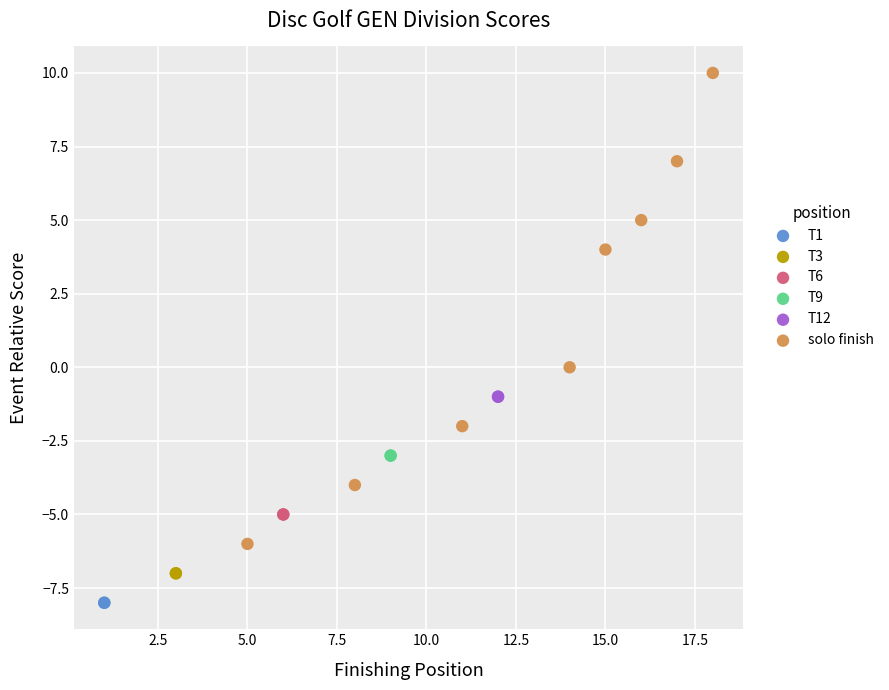

What are all the series names shown in the legend?

T1, T3, T6, T9, T12, solo finish